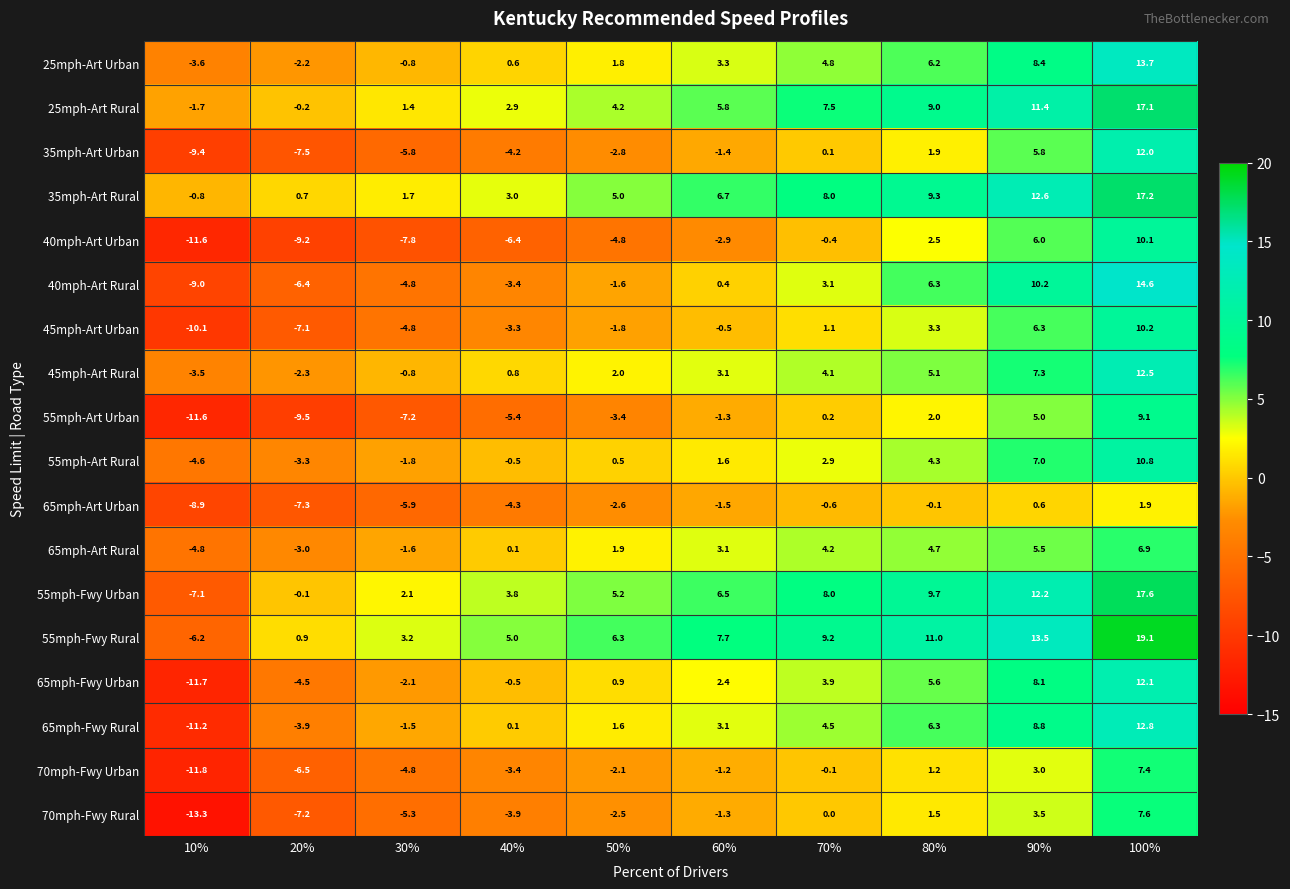

What is the difference between the highest and lowest values at 20%?

10.4